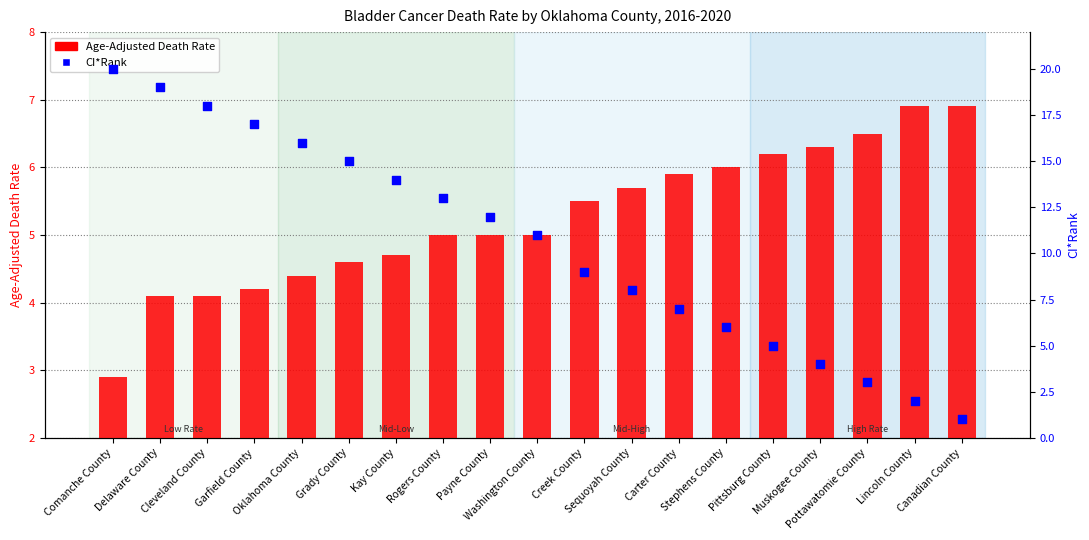

At which category is the sum across all series the highest?

Delaware County